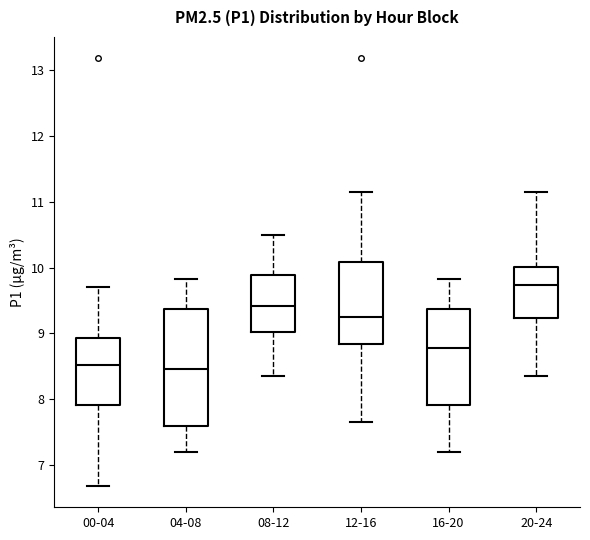

Reading left to right, read every box against the y-axis: the position of its median line, the range the box covers, and the ends of its whiskers. The values are not printed on the chart, so give them approximately, as read against the axis.

00-04: median 8.5, box 7.9 to 8.9, whiskers 6.7 to 9.7
04-08: median 8.5, box 7.6 to 9.4, whiskers 7.2 to 9.8
08-12: median 9.4, box 9.0 to 9.9, whiskers 8.4 to 10.5
12-16: median 9.3, box 8.8 to 10.1, whiskers 7.7 to 11.2
16-20: median 8.8, box 7.9 to 9.4, whiskers 7.2 to 9.8
20-24: median 9.7, box 9.2 to 10.0, whiskers 8.4 to 11.2